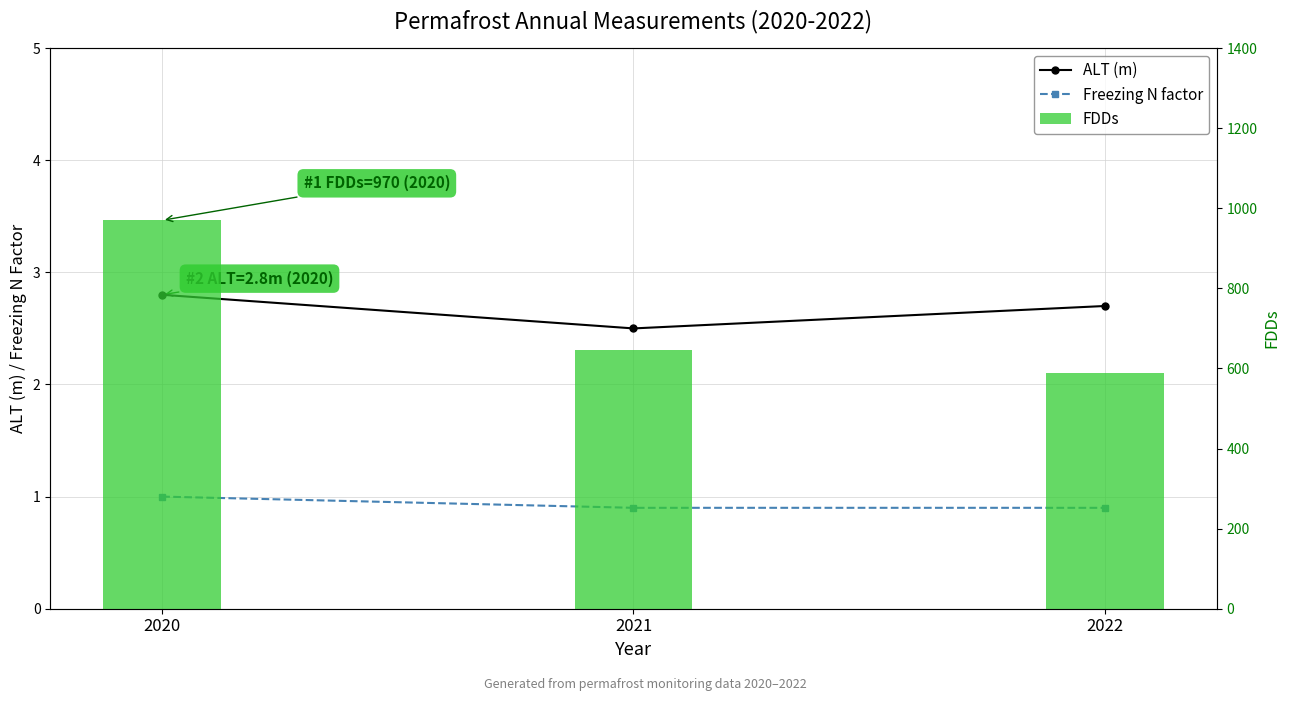

At how many categories does at least one series exceed 163?

3